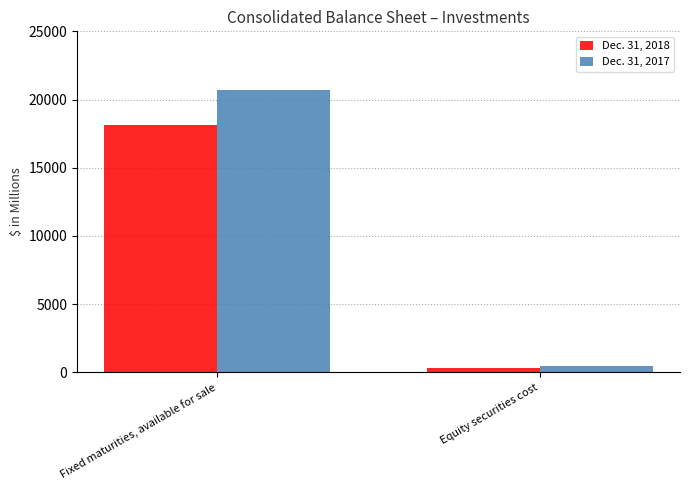

The value of Dec. 31, 2018 at Fixed maturities, available for sale is 24229.7. True or false?

False